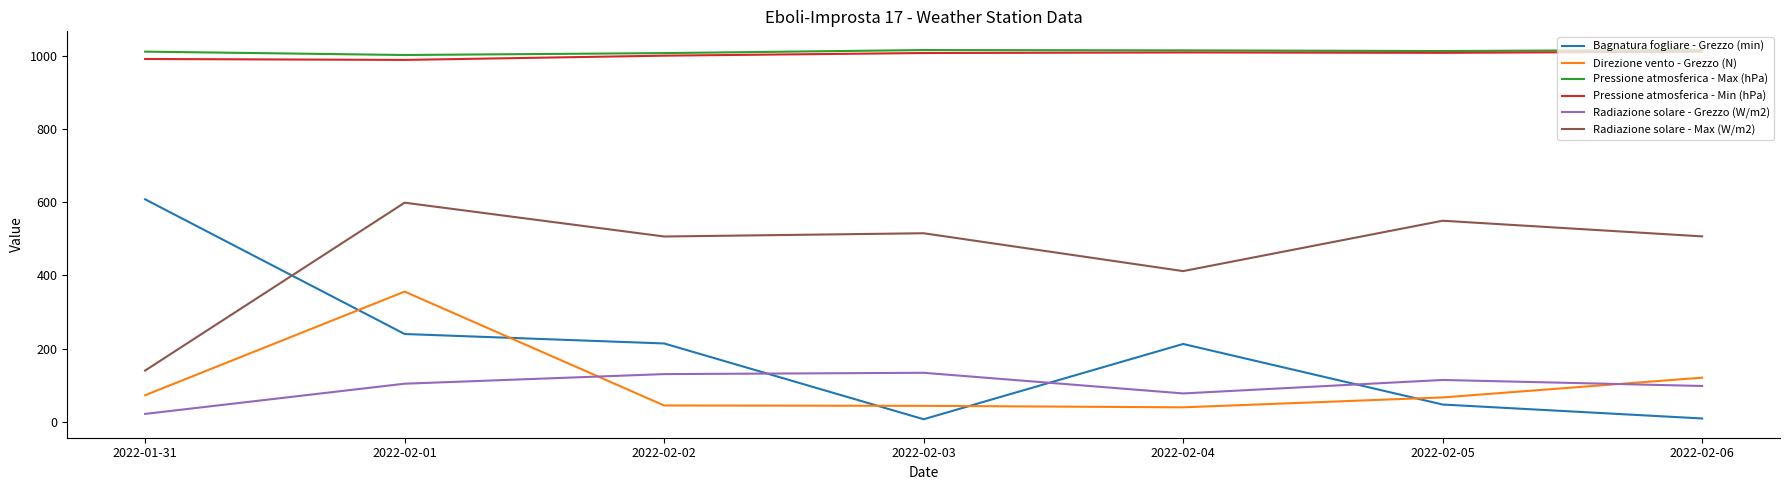

Which series has the largest range (max minus min)?

Bagnatura fogliare - Grezzo (min)